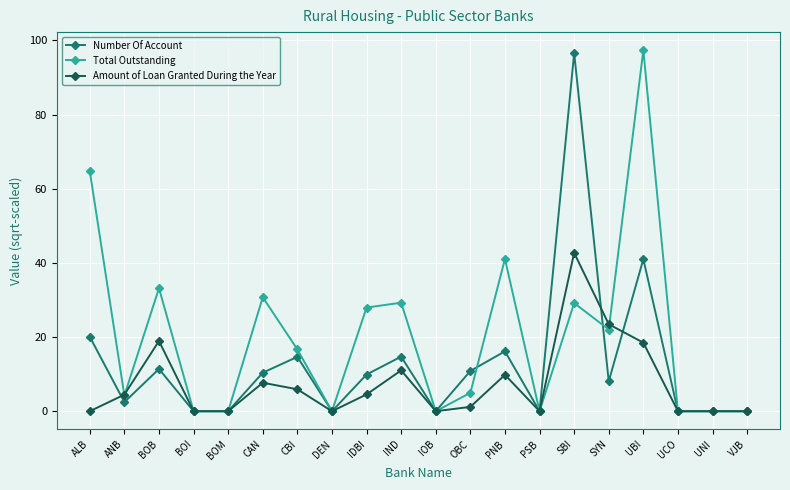

At which label does Amount of Loan Granted During the Year reach its peak?

SBI